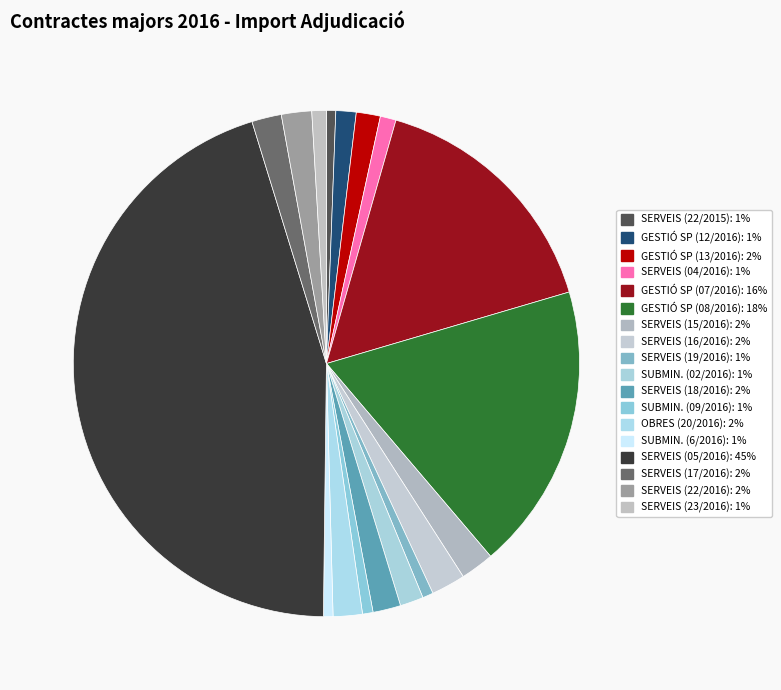

How many slices are in this pie chart?

18